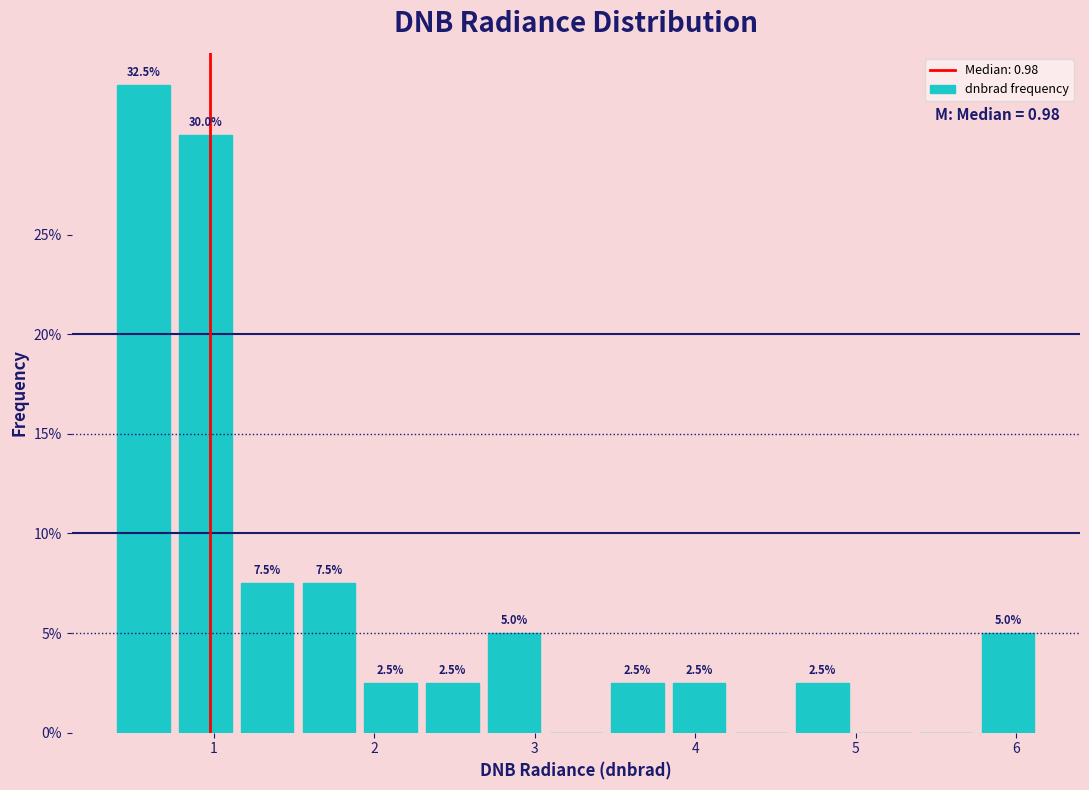

Around what value on the x-axis is the tallest bar? Give the approximate position of its centre, as read against the axis.

0.6